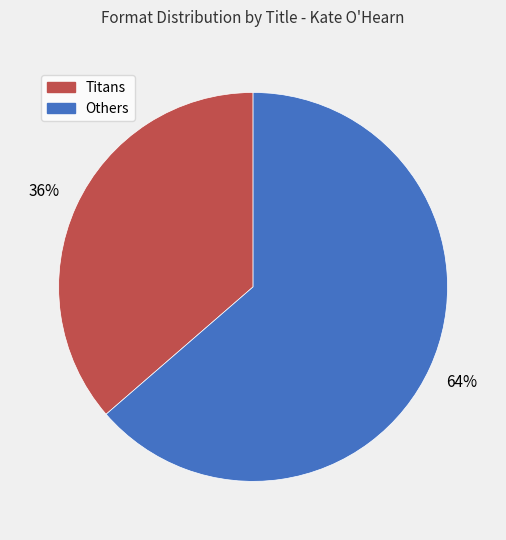

To the nearest percent, what is the average slice percentage?

50%